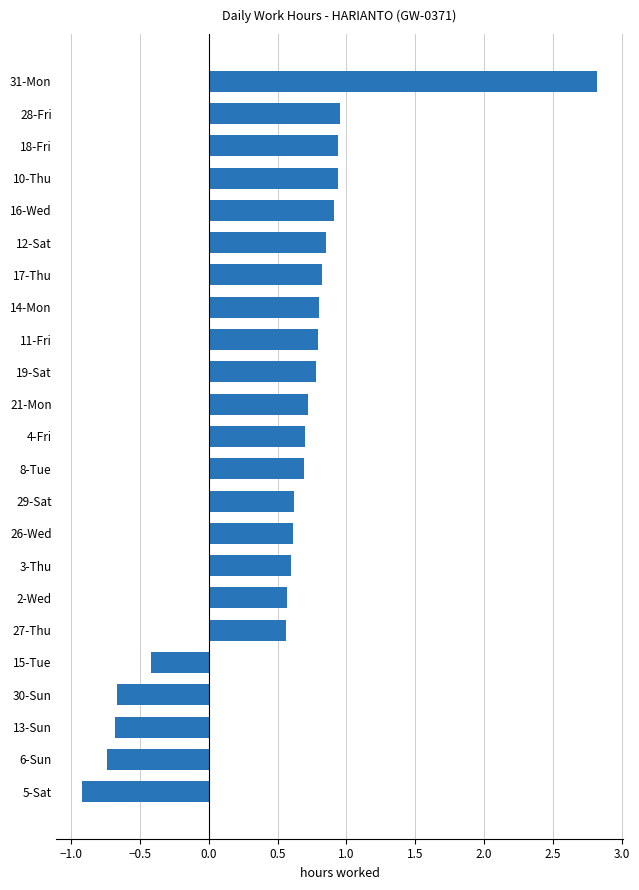

What is the greatest value displayed?

2.8